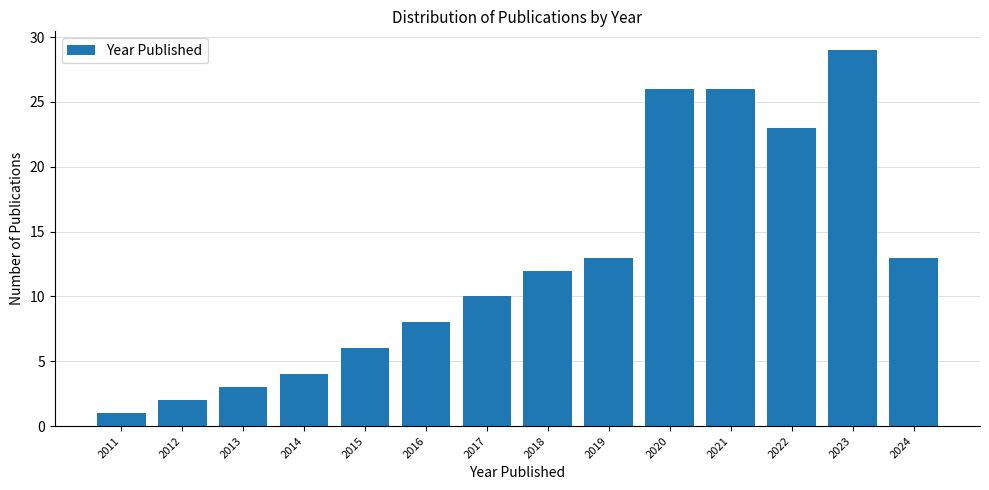

Reading left to right, transcribe all the data shown in this chart.

2011=1	2012=2	2013=3	2014=4	2015=6	2016=8	2017=10	2018=12	2019=13	2020=26	2021=26	2022=23	2023=29	2024=13